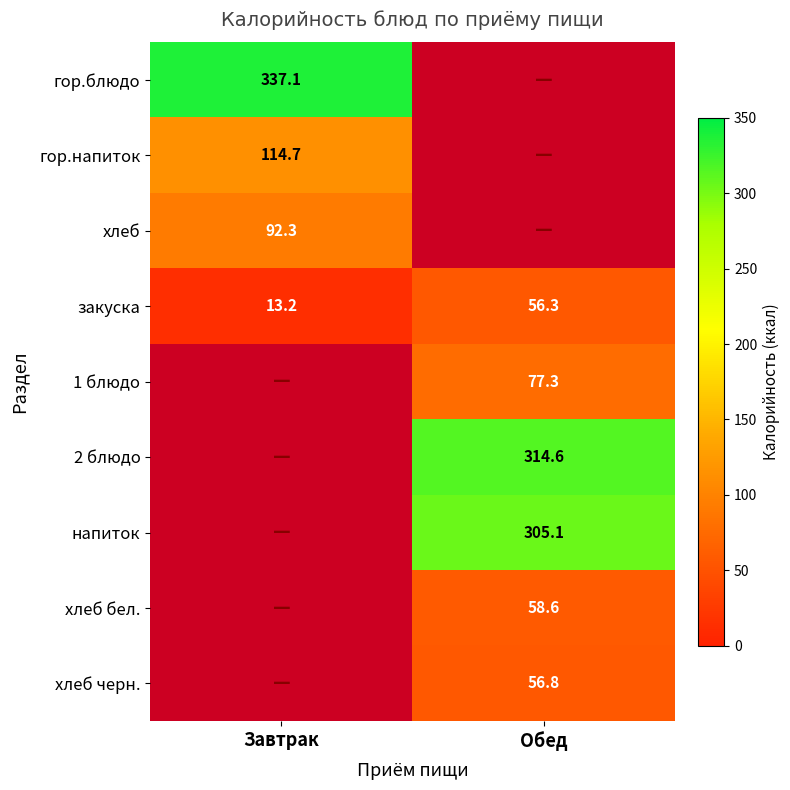

Is the value of 1 блюдо at Обед greater than the value of гор.блюдо at Завтрак?

No